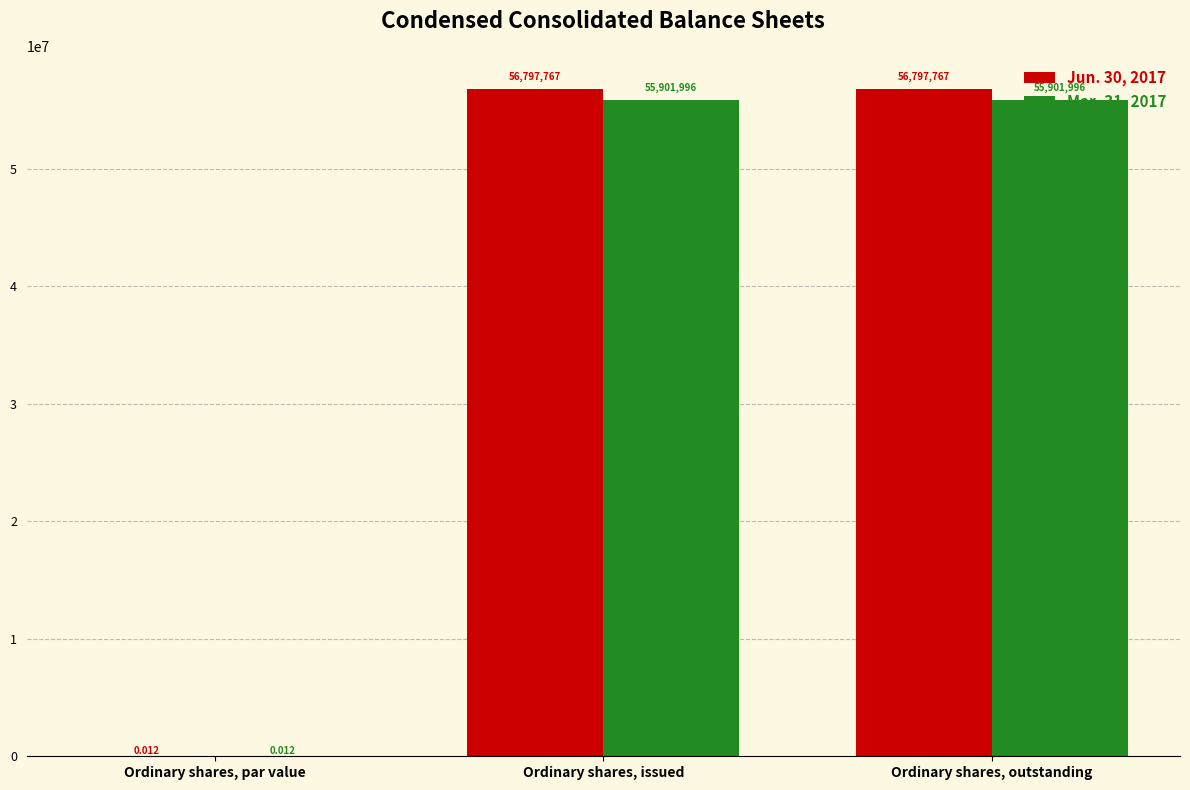

Is the value of Mar. 31, 2017 at Ordinary shares, outstanding greater than the value of Jun. 30, 2017 at Ordinary shares, par value?

Yes